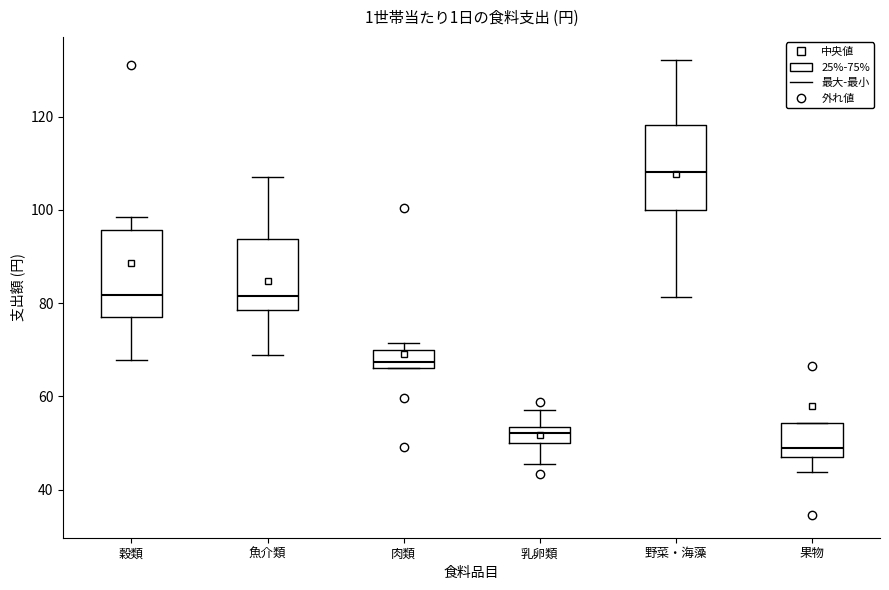

Where is the lower edge of the box for 野菜・海藻 on the y-axis? The values are not printed on the chart, so give them approximately, as read against the axis.

100